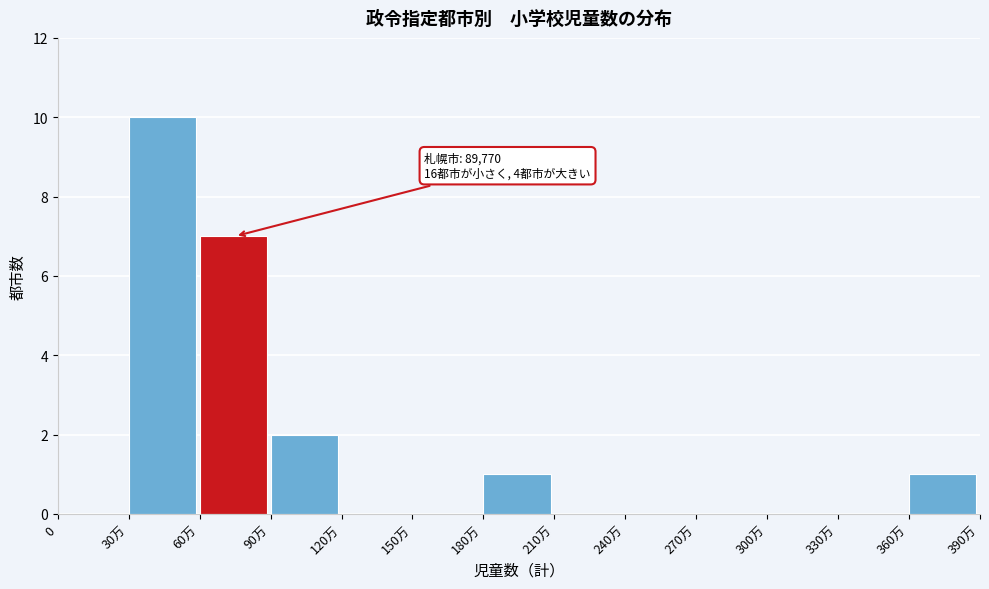

Reading left to right, list all the values displayed in this chart.

0=0	30万=10	60万=7	90万=2	120万=0	150万=0	180万=1	210万=0	240万=0	270万=0	300万=0	330万=0	360万=1